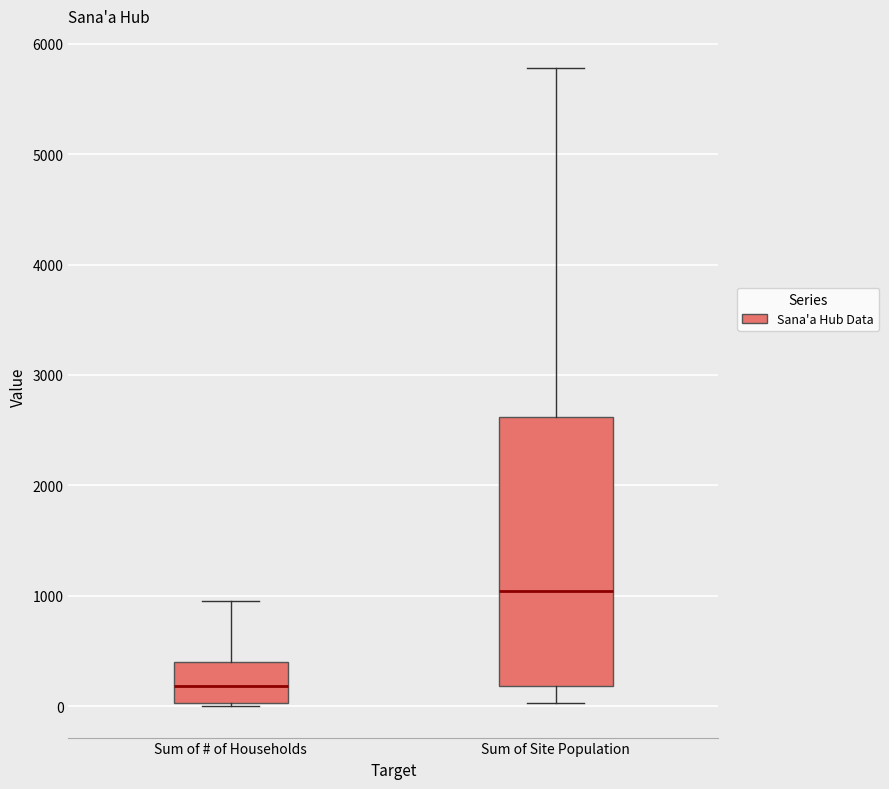

Which box has the lowest median line?

Sum of # of Households